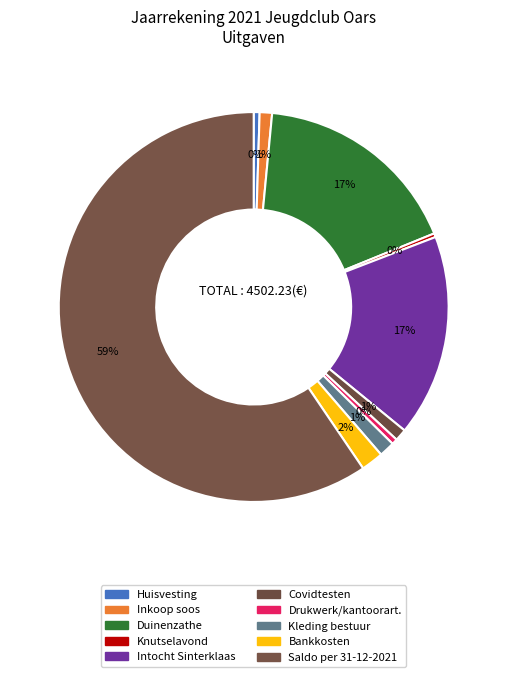

To the nearest percent, what percentage of the pie is Bankkosten?

2%